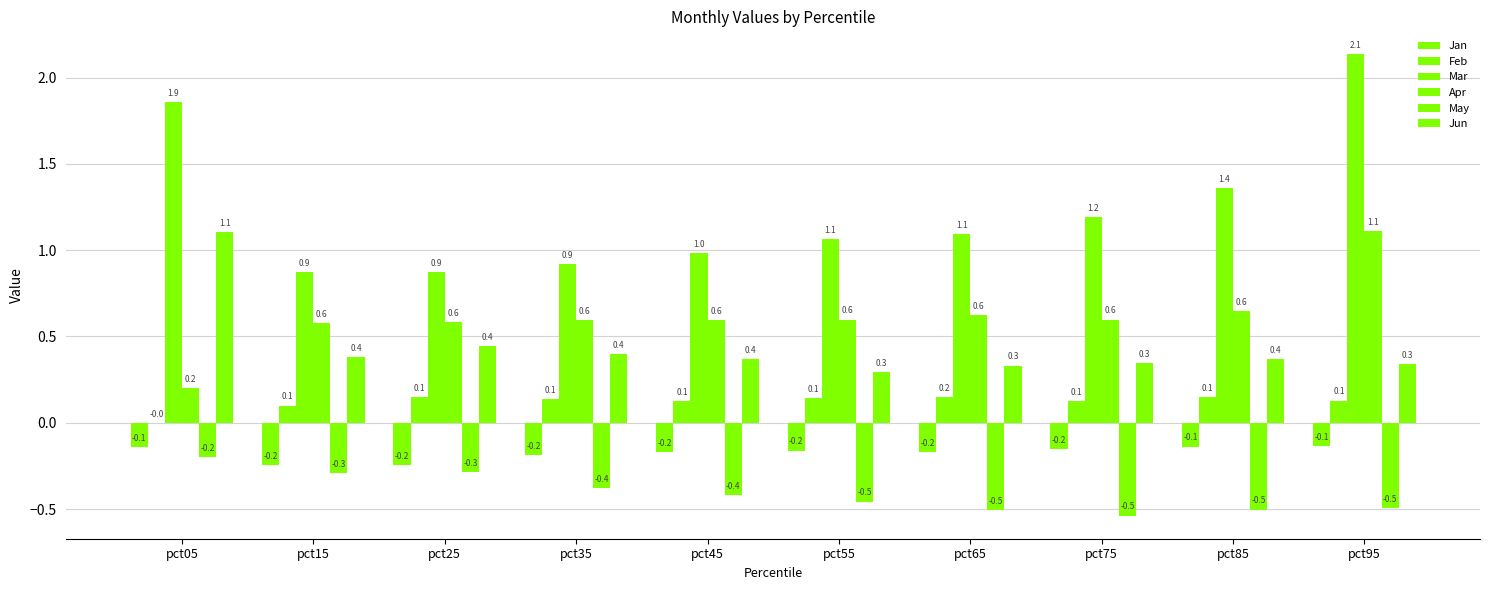

Reading right to left, transcribe all the data shown in this chart.

Jan: pct95=-0.1	pct85=-0.1	pct75=-0.2	pct65=-0.2	pct55=-0.2	pct45=-0.2	pct35=-0.2	pct25=-0.2	pct15=-0.2	pct05=-0.1
Feb: pct95=0.1	pct85=0.1	pct75=0.1	pct65=0.2	pct55=0.1	pct45=0.1	pct35=0.1	pct25=0.1	pct15=0.1	pct05=-0.0
Mar: pct95=2.1	pct85=1.4	pct75=1.2	pct65=1.1	pct55=1.1	pct45=1.0	pct35=0.9	pct25=0.9	pct15=0.9	pct05=1.9
Apr: pct95=1.1	pct85=0.6	pct75=0.6	pct65=0.6	pct55=0.6	pct45=0.6	pct35=0.6	pct25=0.6	pct15=0.6	pct05=0.2
May: pct95=-0.5	pct85=-0.5	pct75=-0.5	pct65=-0.5	pct55=-0.5	pct45=-0.4	pct35=-0.4	pct25=-0.3	pct15=-0.3	pct05=-0.2
Jun: pct95=0.3	pct85=0.4	pct75=0.3	pct65=0.3	pct55=0.3	pct45=0.4	pct35=0.4	pct25=0.4	pct15=0.4	pct05=1.1